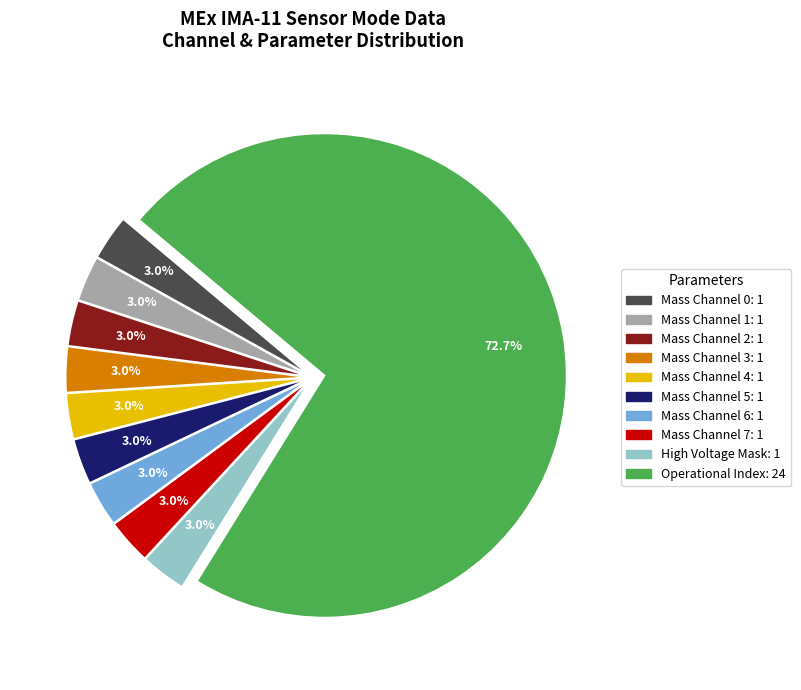

How many segments does this pie chart have?

10